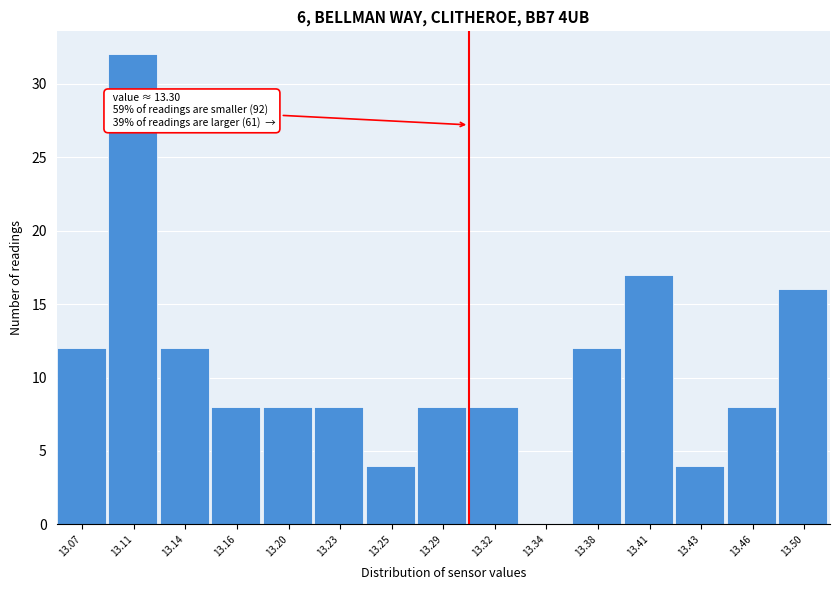

Reading left to right, transcribe all the data shown in this chart.

13.07=12	13.11=32	13.14=12	13.16=8	13.20=8	13.23=8	13.25=4	13.29=8	13.32=8	13.34=0	13.38=12	13.41=17	13.43=4	13.46=8	13.50=16